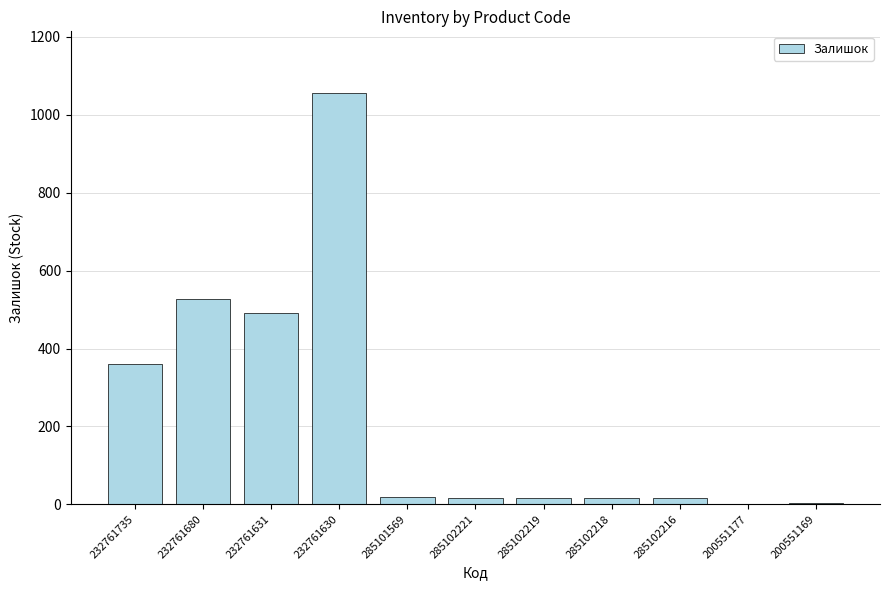

Where is the data nearest to the value 529?

232761680